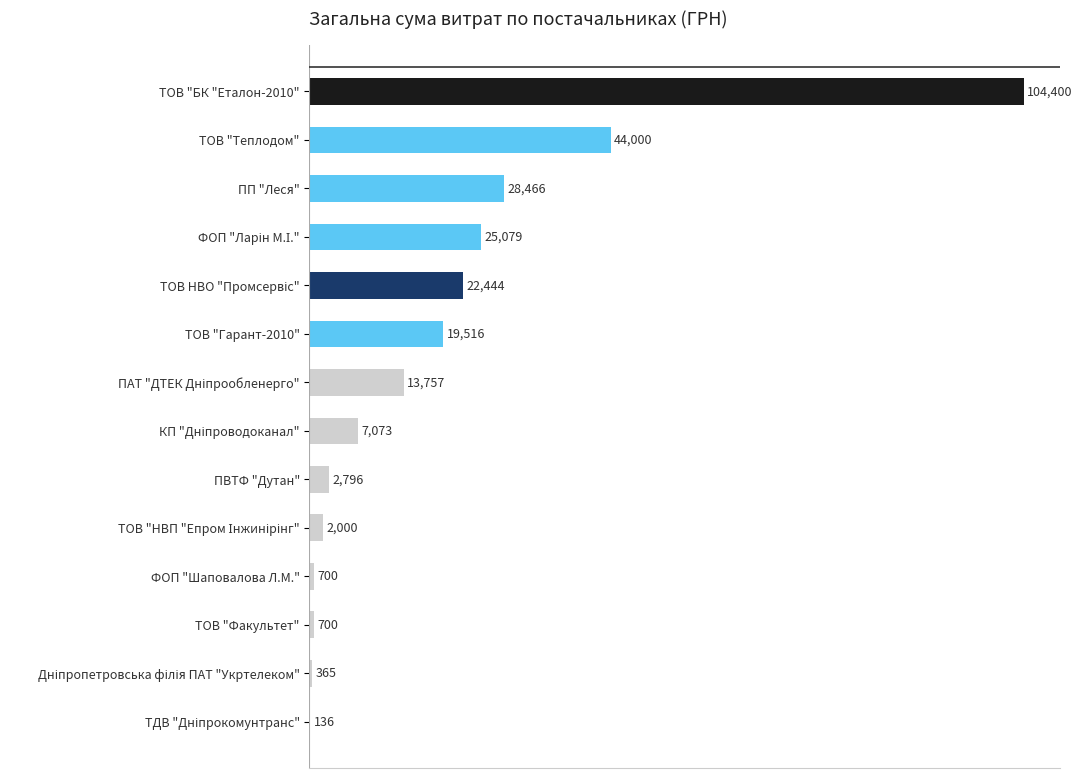

The chart shows a value of 12801.1 at ТОВ "Гарант-2010". True or false?

False